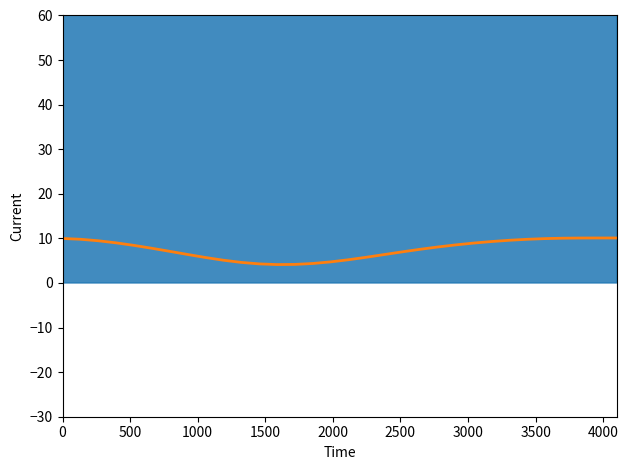

What is the sum of all values?

241.5